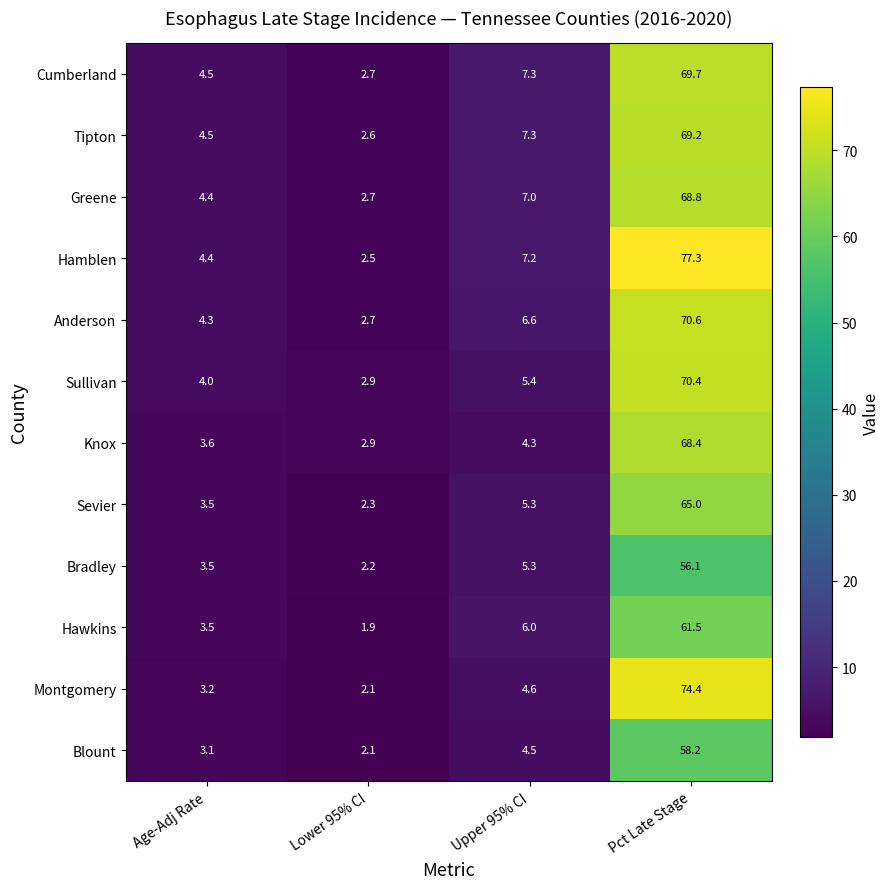

The value of Anderson at Age-Adj Rate is 0.9. True or false?

False